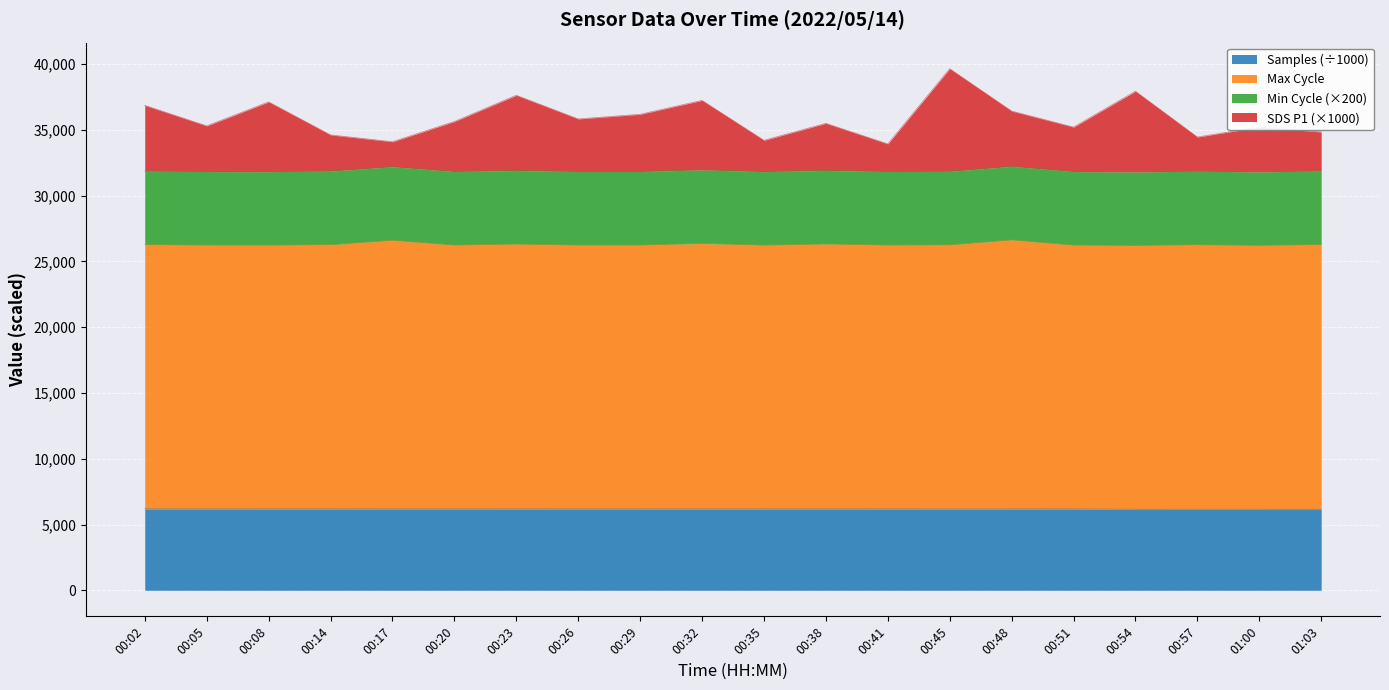

What is the total value across all series at 00:54?

37941.2